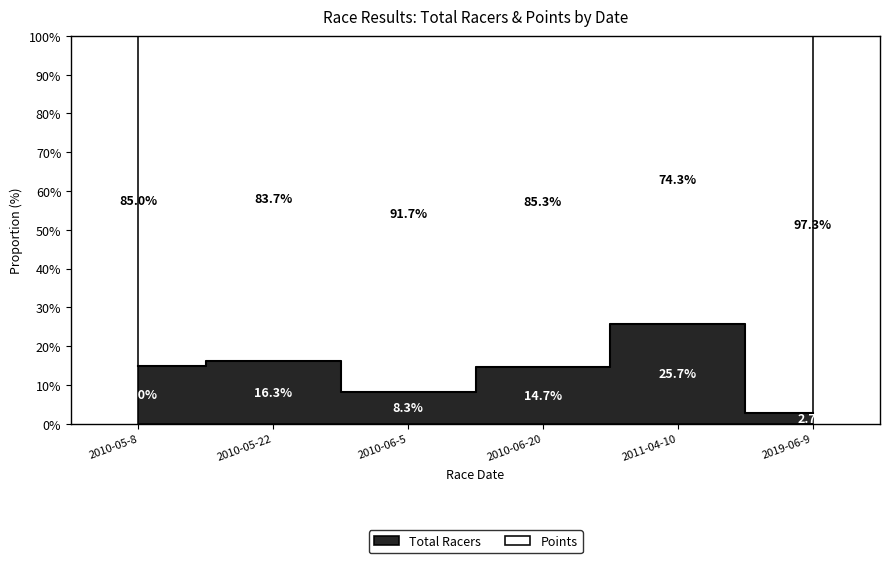

How many data points are less than 14?

2